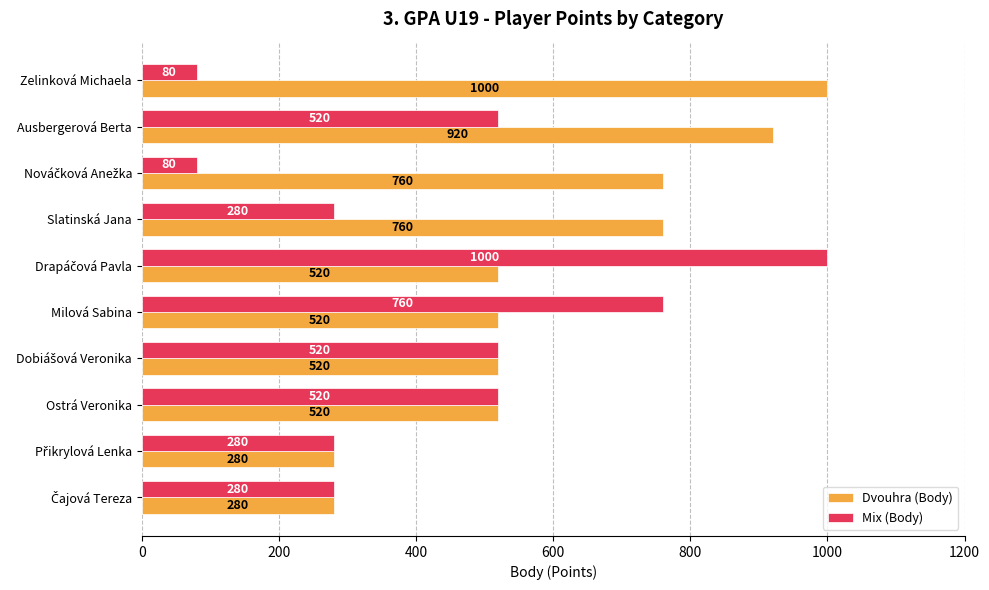

Rank the series by their average value, from highest to lowest.

Dvouhra (Body), Mix (Body)